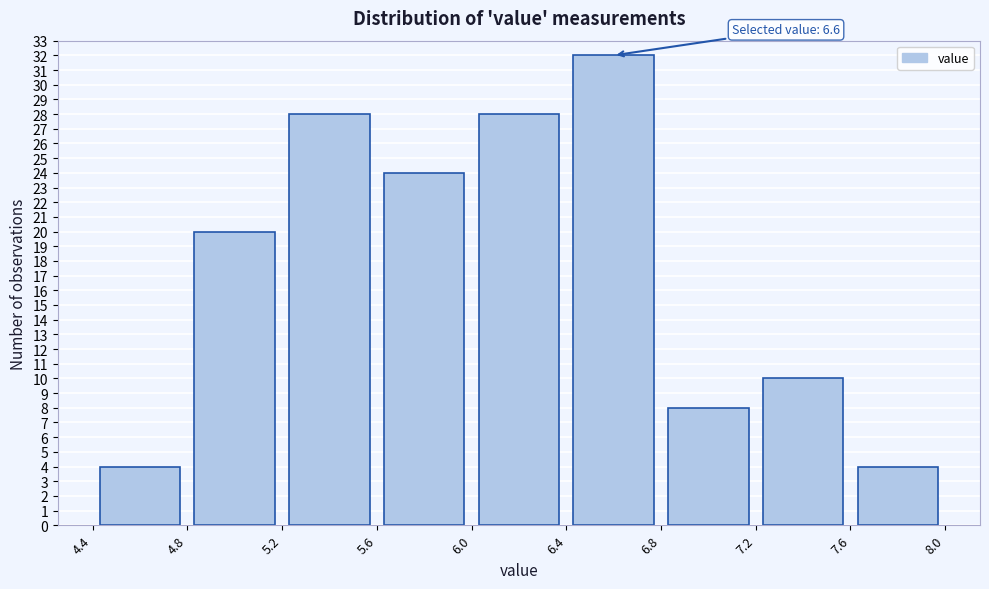

Over which range of the x-axis is the bar tallest?

6.4 to 6.8